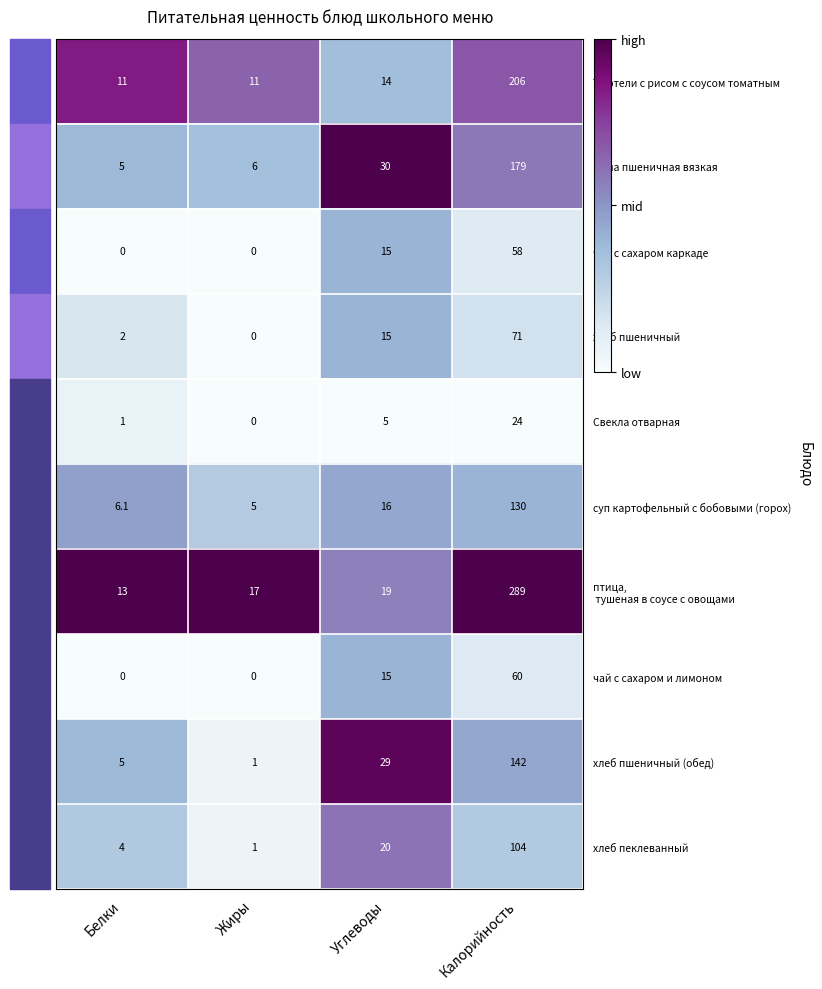

How many data points does each series have?

4